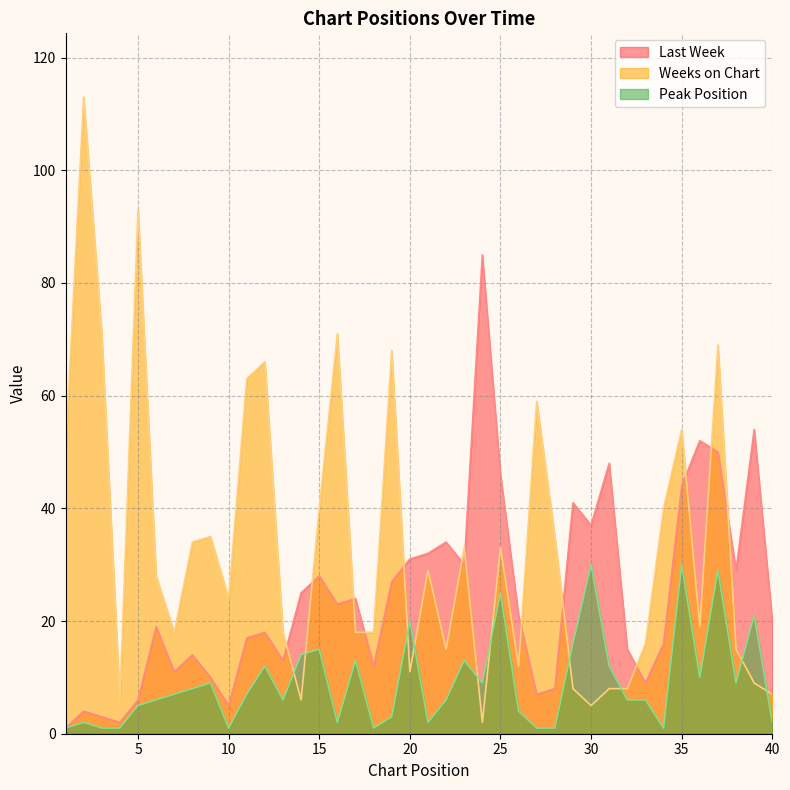

What is the value of the Peak Position point at the 9th from the left?

9